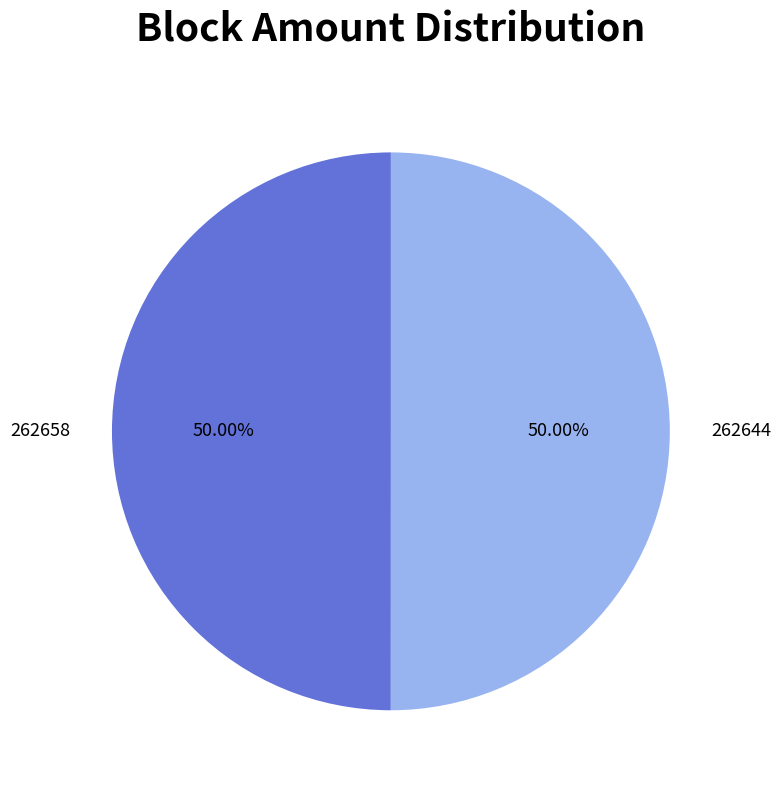

What is the total percentage of 262644 and 262658?

100.0%